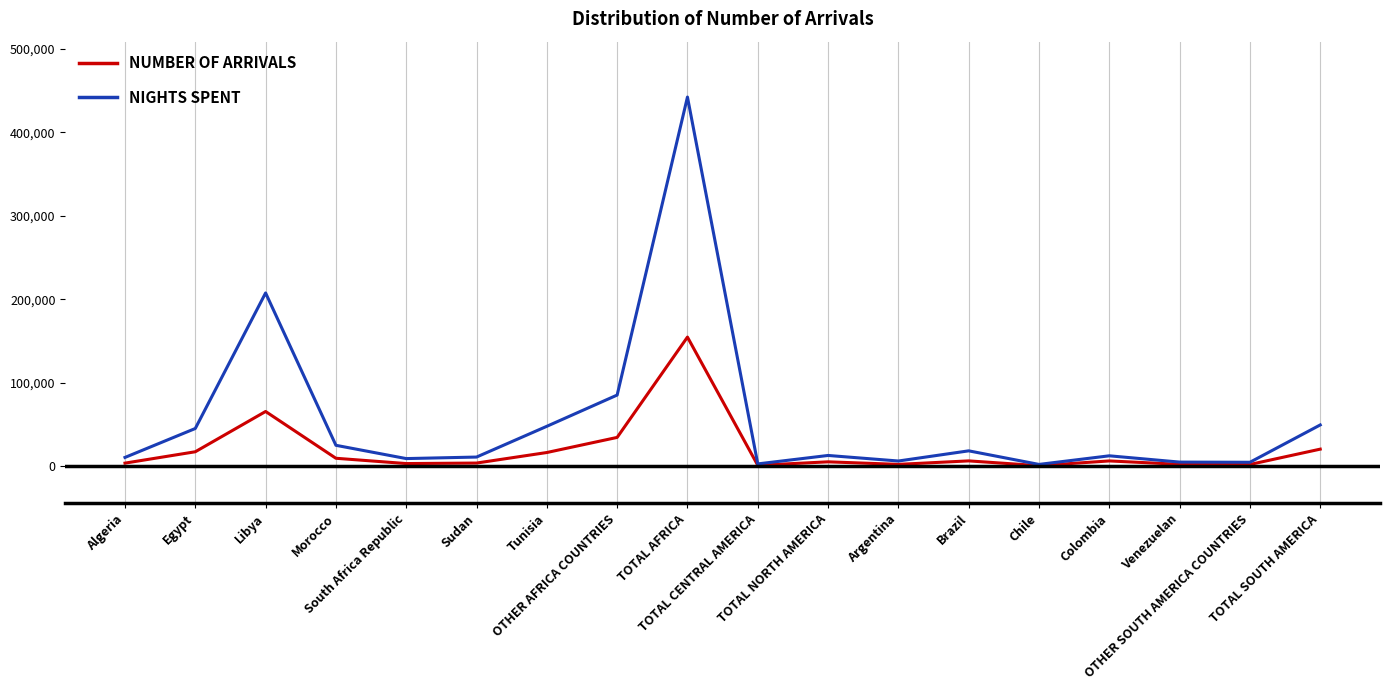

Which category has the highest value in the NUMBER OF ARRIVALS series?

TOTAL AFRICA